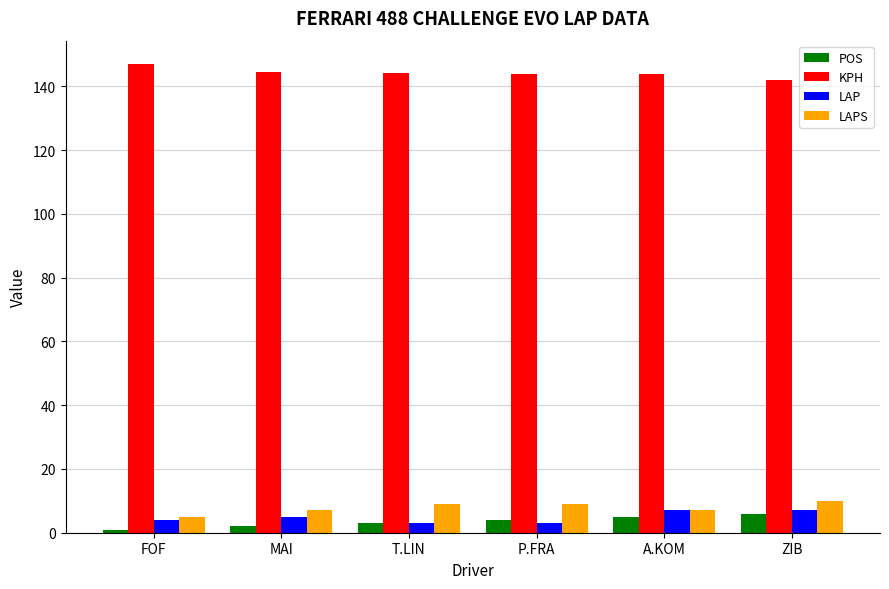

Which category has the highest value in the KPH series?

FOF